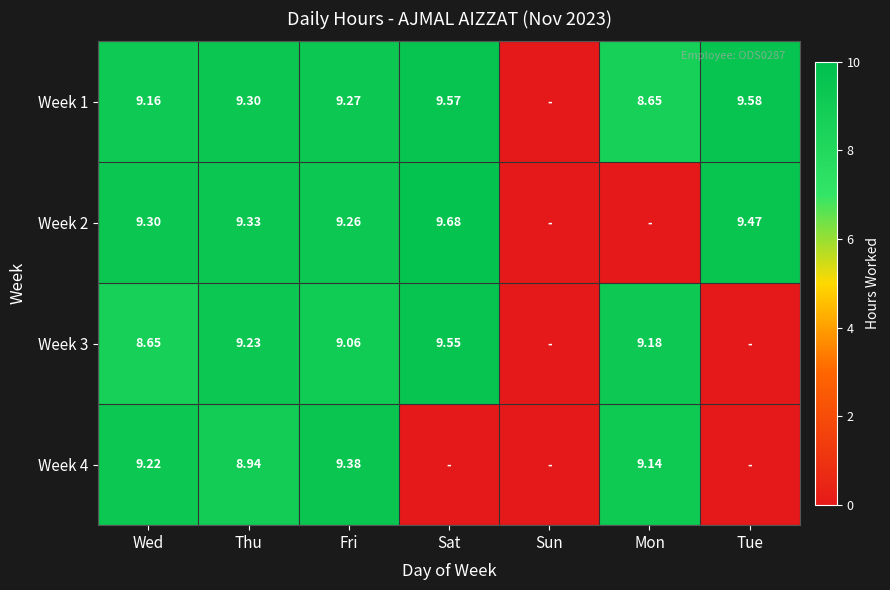

At how many categories does at least one series exceed 0?

6